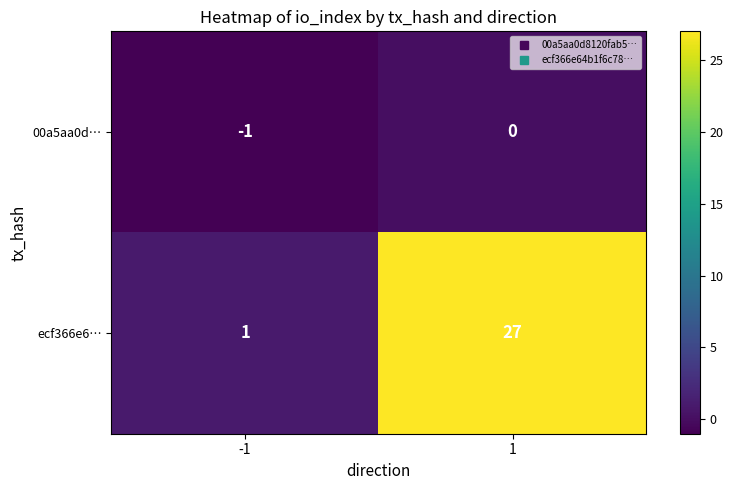

Rank the series by their average value, from highest to lowest.

ecf366e6…, 00a5aa0d…